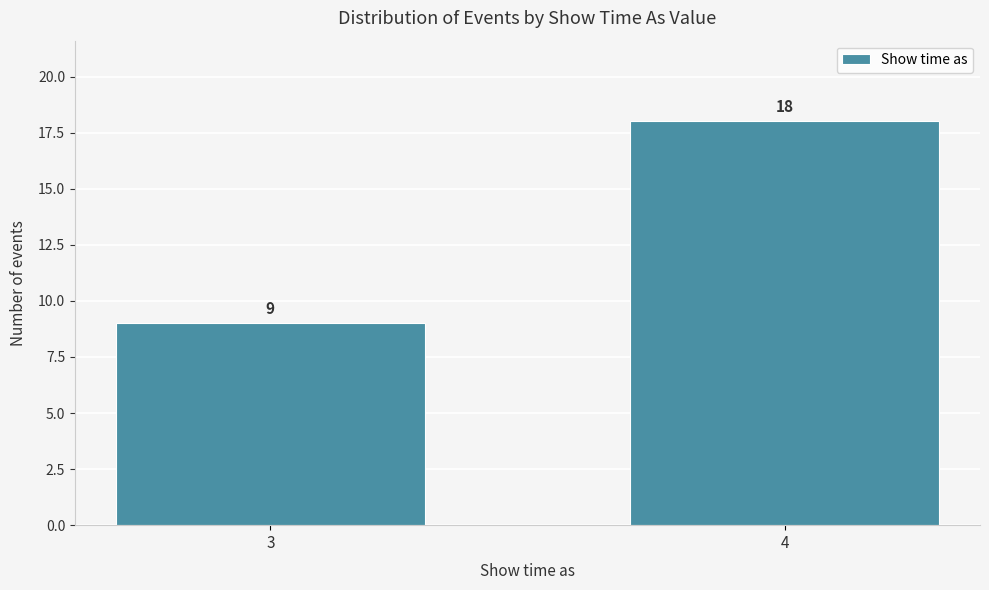

Reading right to left, transcribe all the data shown in this chart.

4=18	3=9